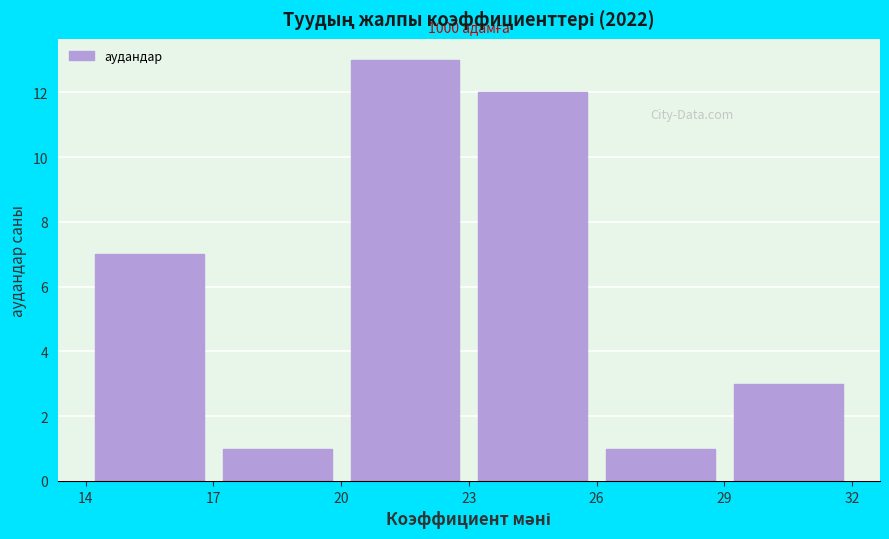

Over which range of the x-axis is the bar tallest?

20 to 23